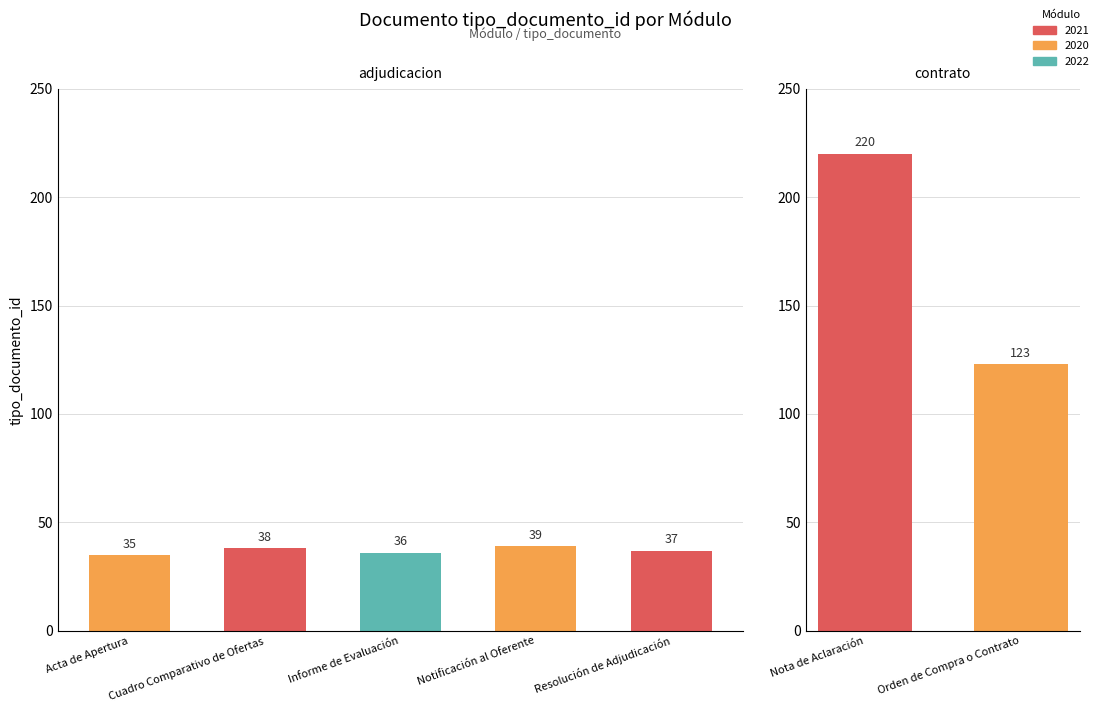

Which label corresponds to the smallest value in the chart?

Acta de Apertura